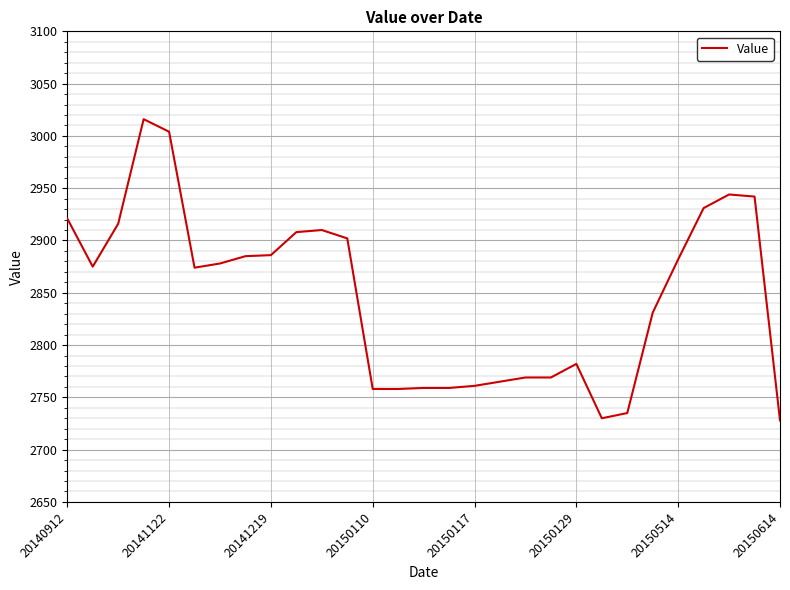

Count the number of data series in this chart.

1